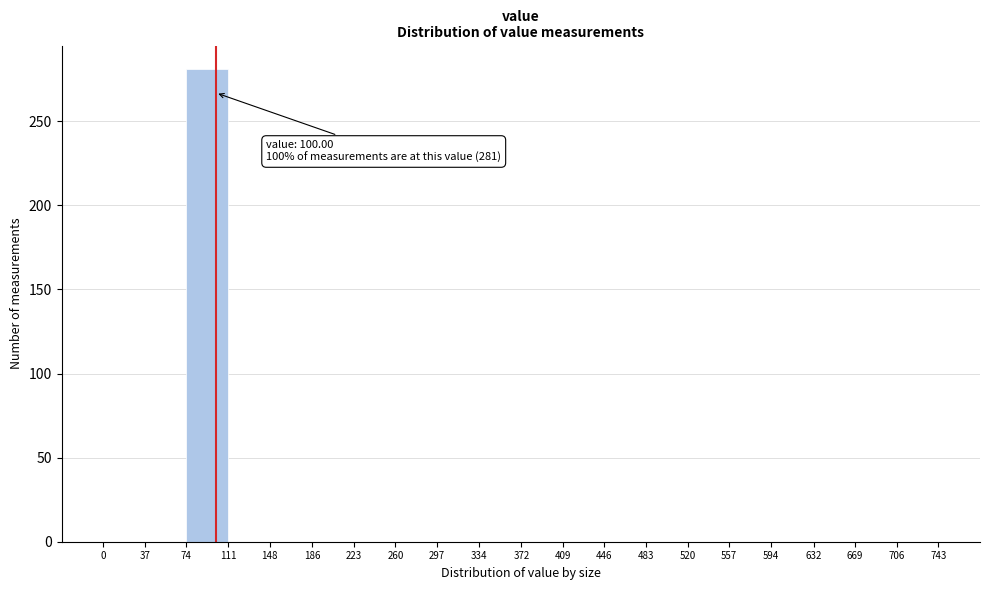

Over which range of the x-axis is the bar tallest?

74 to 111